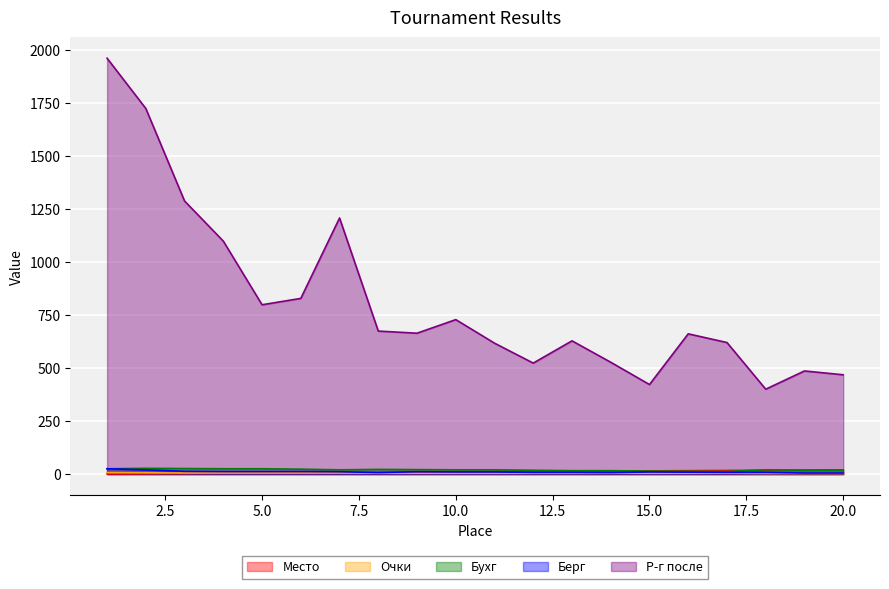

How many Очки values are between 4 and 5?

15